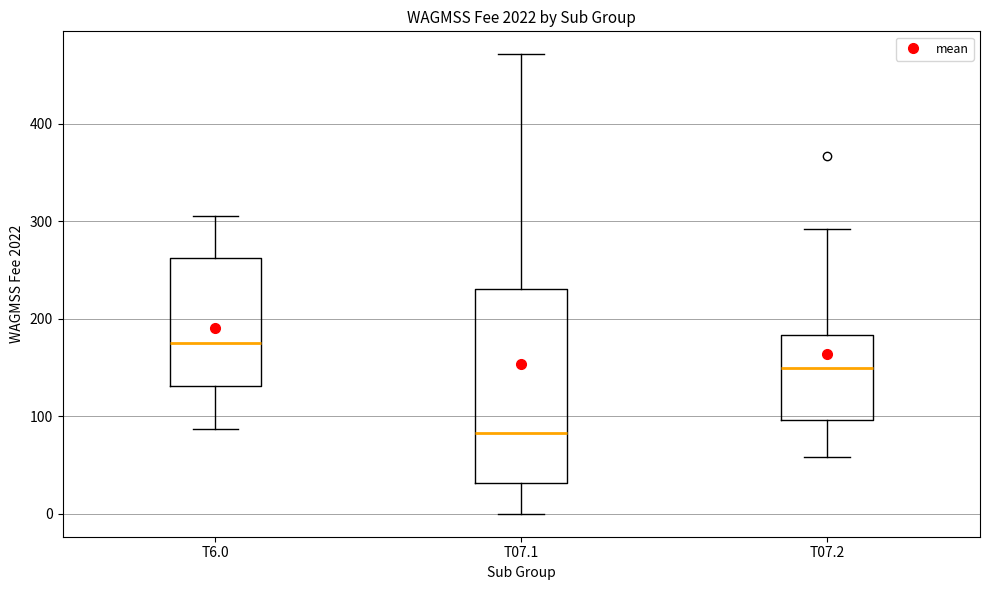

Comparing the boxes themselves (not the whiskers), which one is the tallest?

T07.1